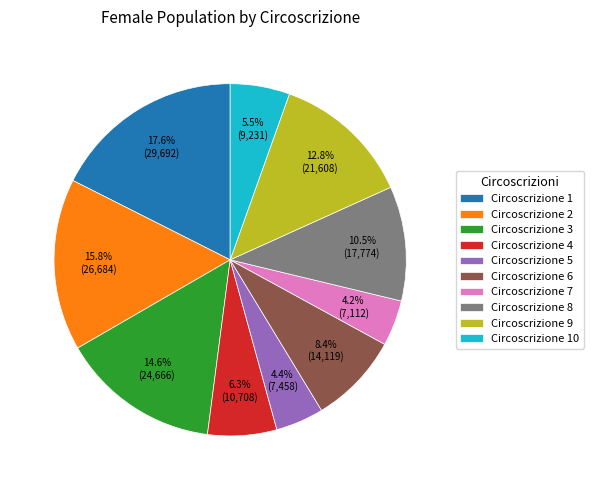

Which slice is the largest?

Circoscrizione 1